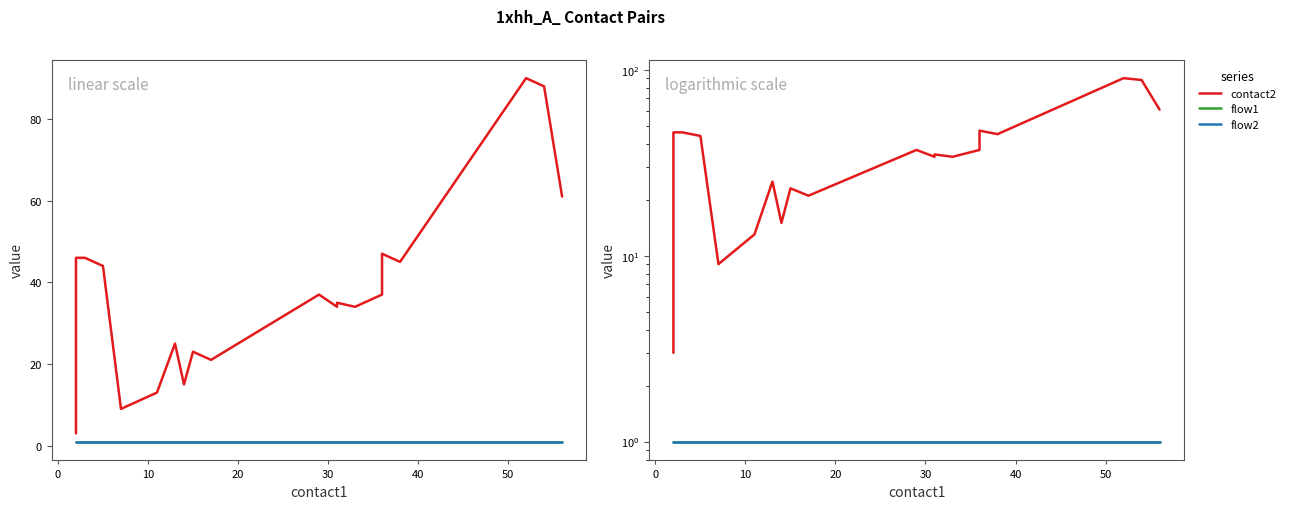

What is the maximum value for contact2?

90